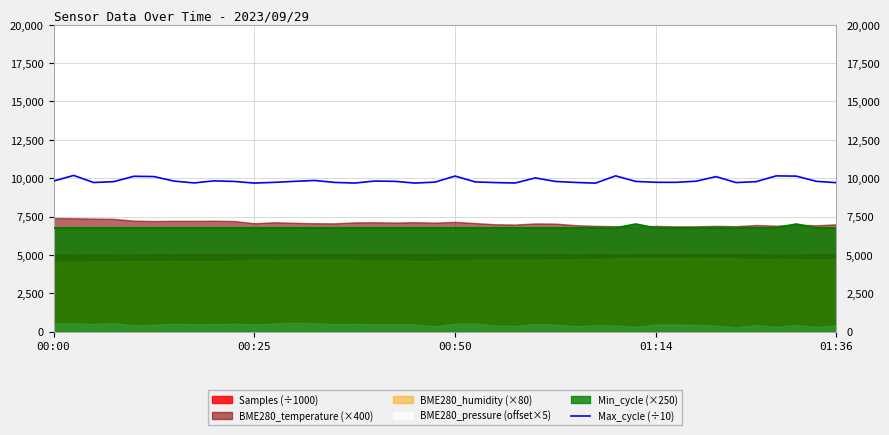

What is the difference between the maximum and minimum values?

502.6